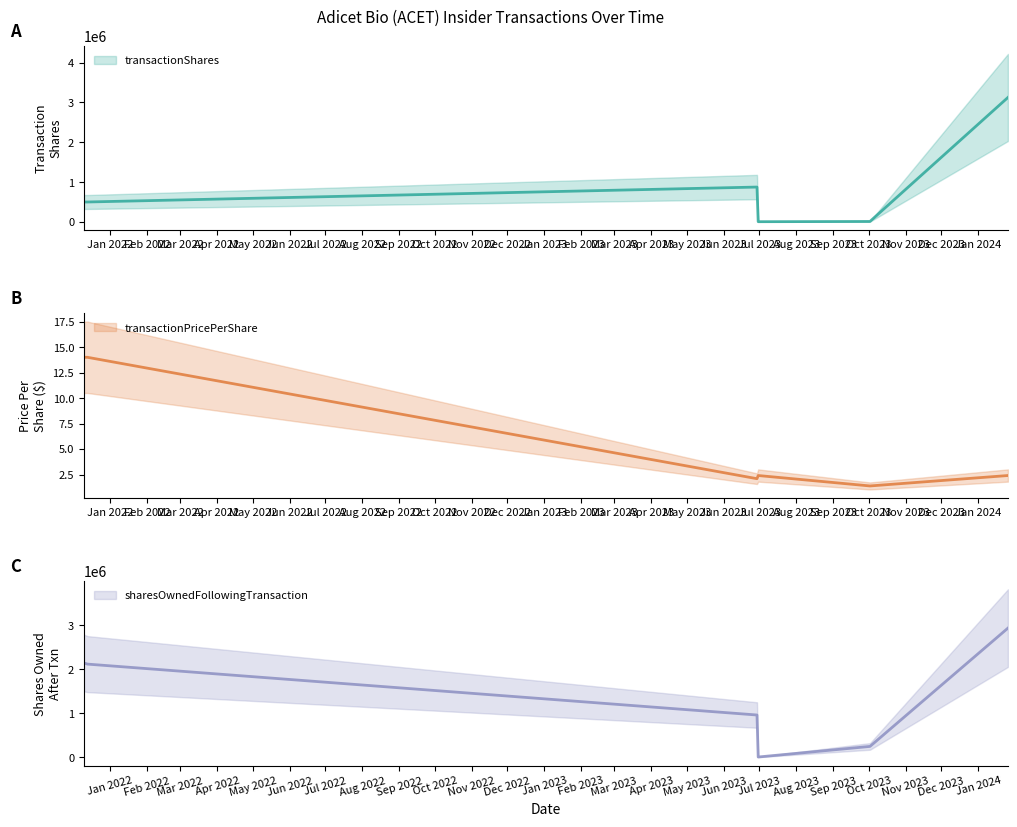

True or false: transactionPricePerShare and sharesOwnedFollowingTransaction intersect in this chart.

False